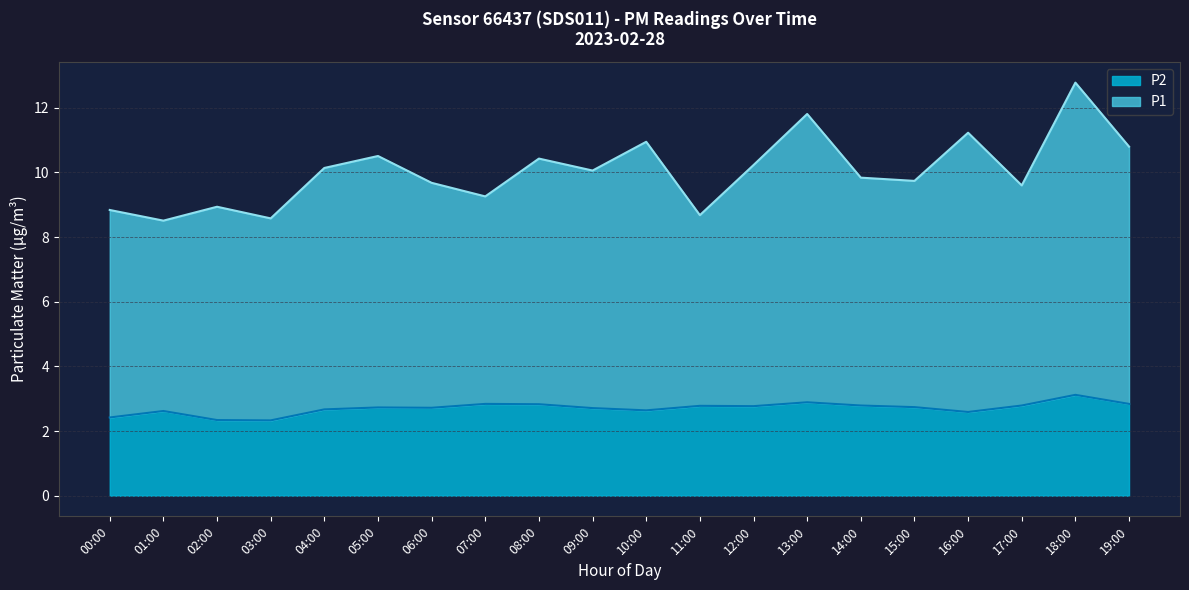

True or false: P2 has more than 1 points higher than both neighbors.

True